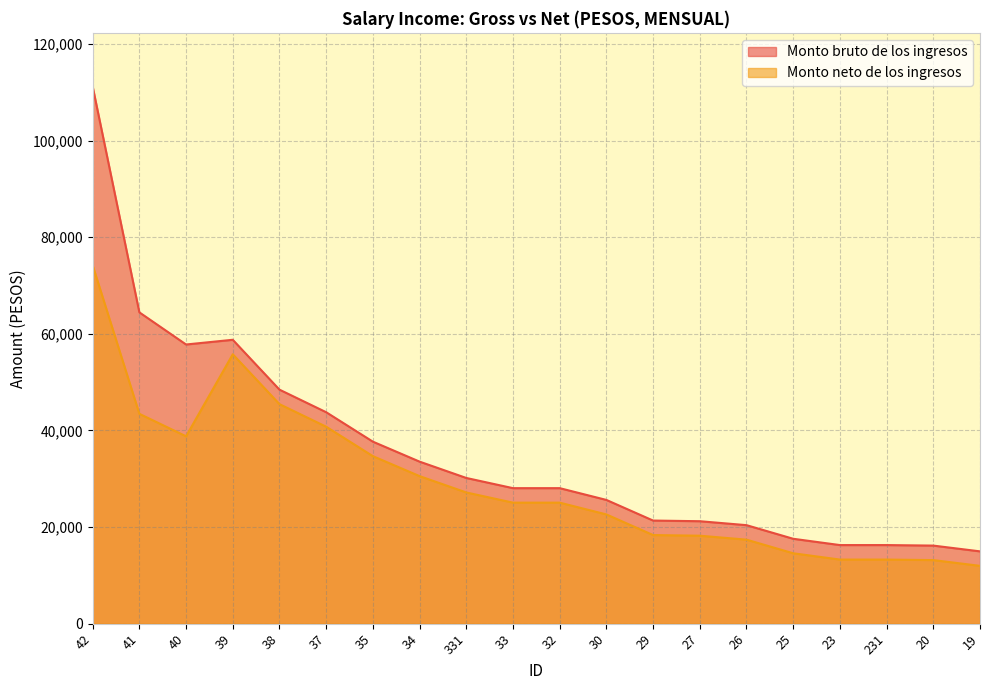

At how many categories does at least one series exceed 56526?

4